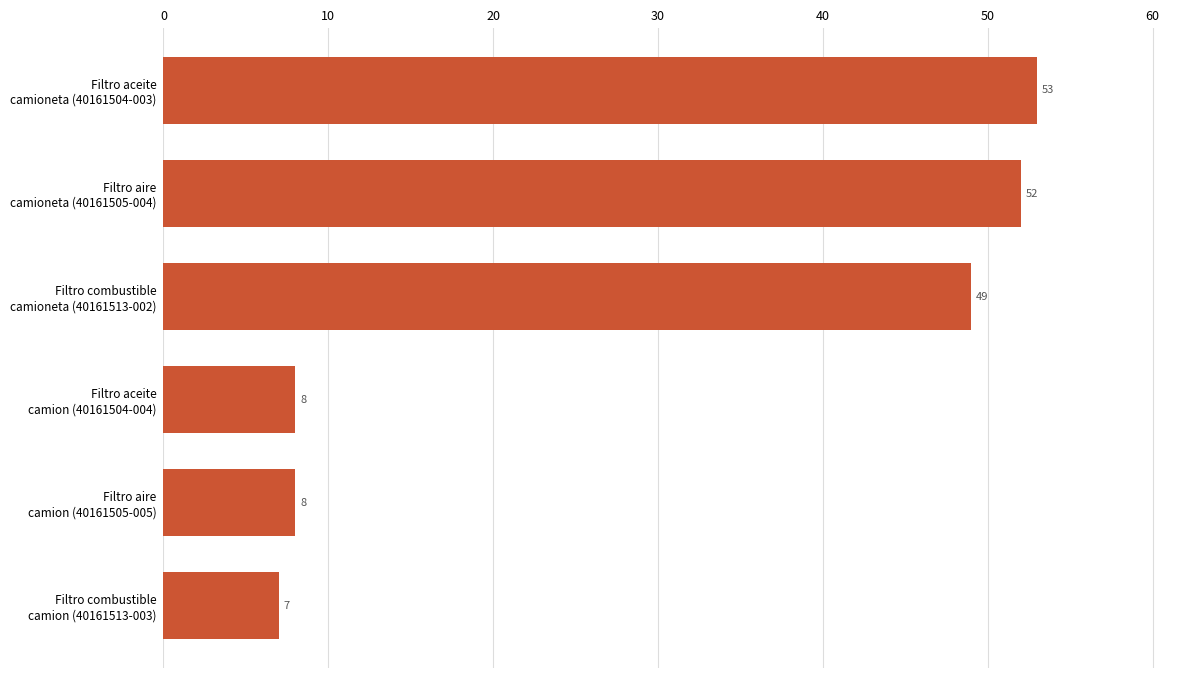

What is the minimum value shown in the chart?

7